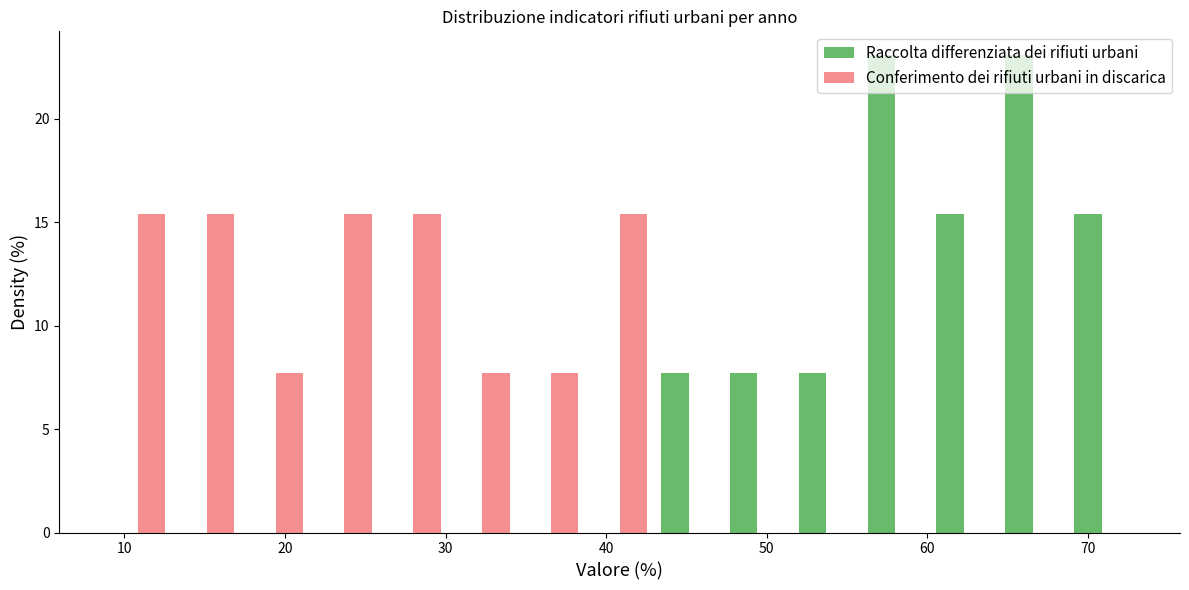

Reading left to right, transcribe this chart: for each range on the x-axis, give the height of each series' bar. Neither the bar edges nor the heights are printed on the chart, so give them approximately, as read against the axes.

9 to 13: Raccolta differenziata dei rifiuti urbani=0	Conferimento dei rifiuti urbani in discarica=15.5
13 to 17: Raccolta differenziata dei rifiuti urbani=0	Conferimento dei rifiuti urbani in discarica=15.5
17 to 22: Raccolta differenziata dei rifiuti urbani=0	Conferimento dei rifiuti urbani in discarica=7.5
22 to 26: Raccolta differenziata dei rifiuti urbani=0	Conferimento dei rifiuti urbani in discarica=15.5
26 to 30: Raccolta differenziata dei rifiuti urbani=0	Conferimento dei rifiuti urbani in discarica=15.5
30 to 34: Raccolta differenziata dei rifiuti urbani=0	Conferimento dei rifiuti urbani in discarica=7.5
34 to 39: Raccolta differenziata dei rifiuti urbani=0	Conferimento dei rifiuti urbani in discarica=7.5
39 to 43: Raccolta differenziata dei rifiuti urbani=0	Conferimento dei rifiuti urbani in discarica=15.5
43 to 47: Raccolta differenziata dei rifiuti urbani=7.5	Conferimento dei rifiuti urbani in discarica=0
47 to 52: Raccolta differenziata dei rifiuti urbani=7.5	Conferimento dei rifiuti urbani in discarica=0
52 to 56: Raccolta differenziata dei rifiuti urbani=7.5	Conferimento dei rifiuti urbani in discarica=0
56 to 60: Raccolta differenziata dei rifiuti urbani=23.0	Conferimento dei rifiuti urbani in discarica=0
60 to 64: Raccolta differenziata dei rifiuti urbani=15.5	Conferimento dei rifiuti urbani in discarica=0
64 to 69: Raccolta differenziata dei rifiuti urbani=23.0	Conferimento dei rifiuti urbani in discarica=0
69 to 73: Raccolta differenziata dei rifiuti urbani=15.5	Conferimento dei rifiuti urbani in discarica=0